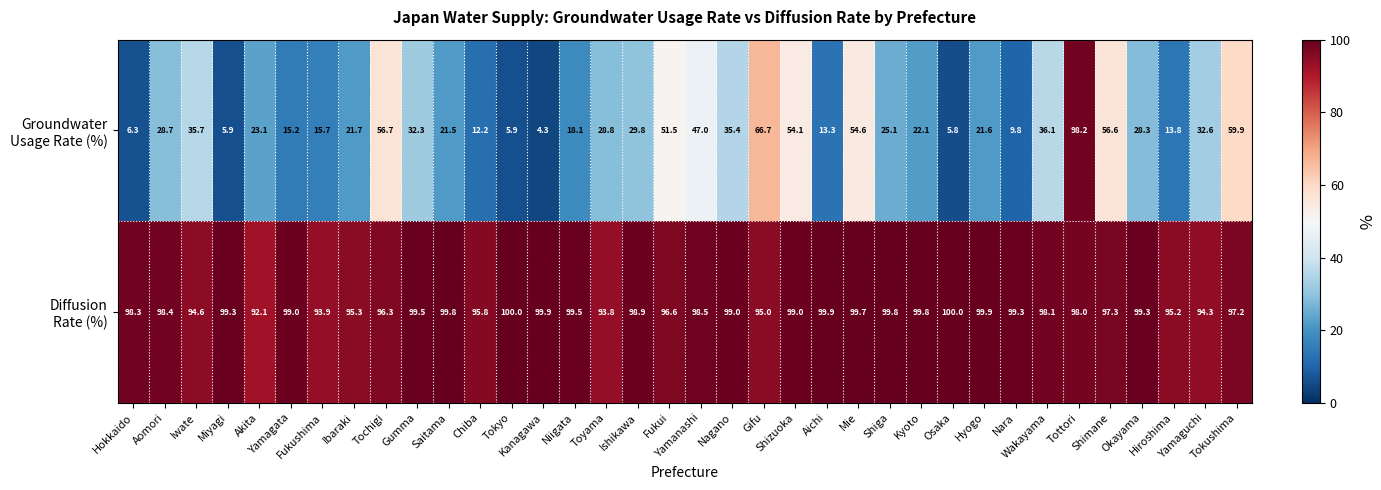

What is the smallest value displayed?

4.3